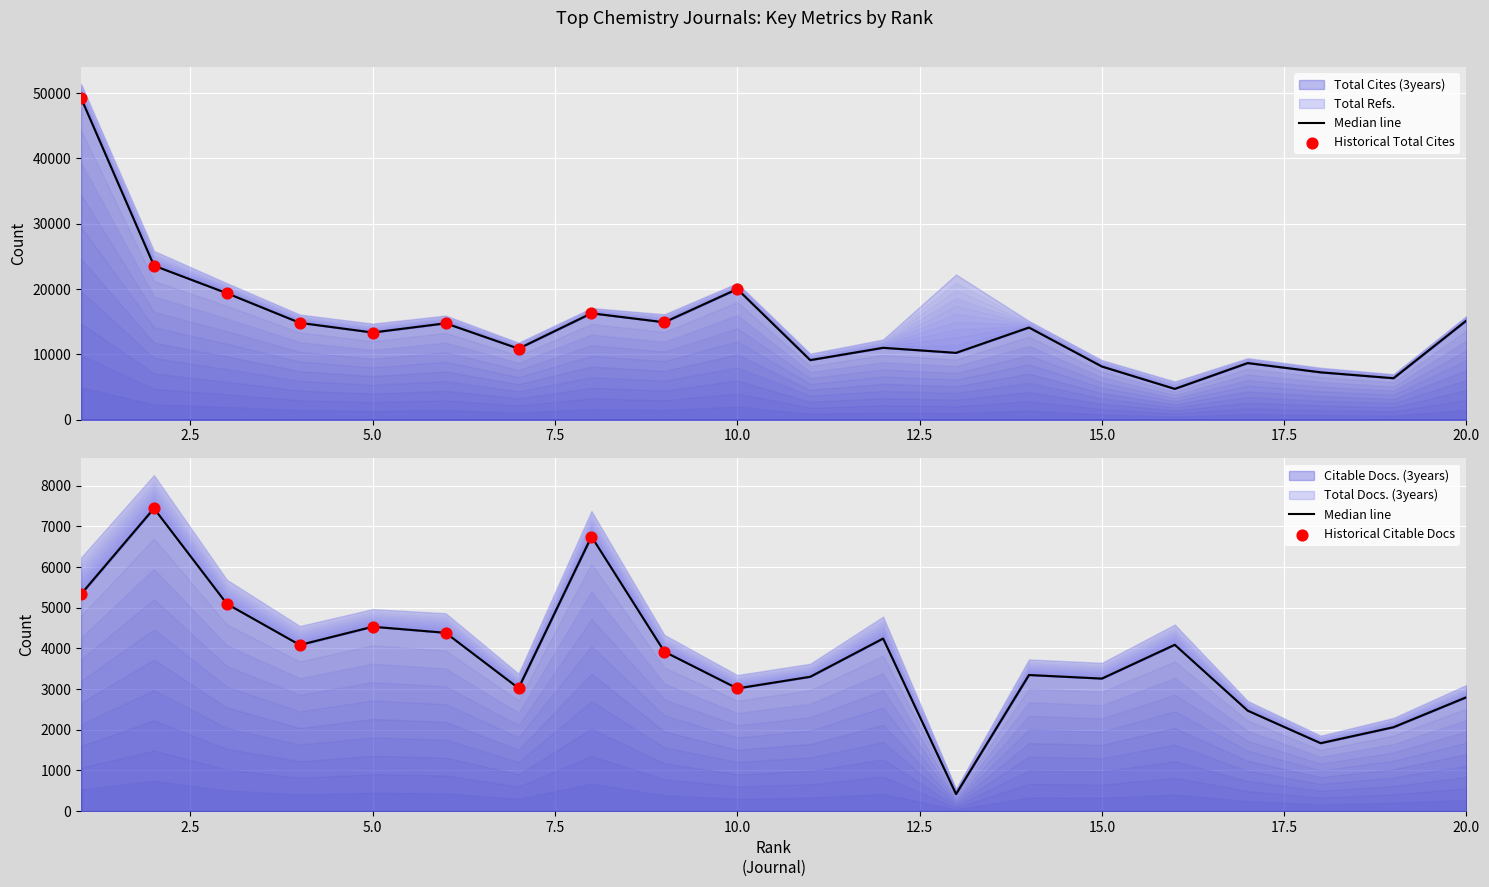

Which series contains the lowest Y value?

Citable Docs. (3years)